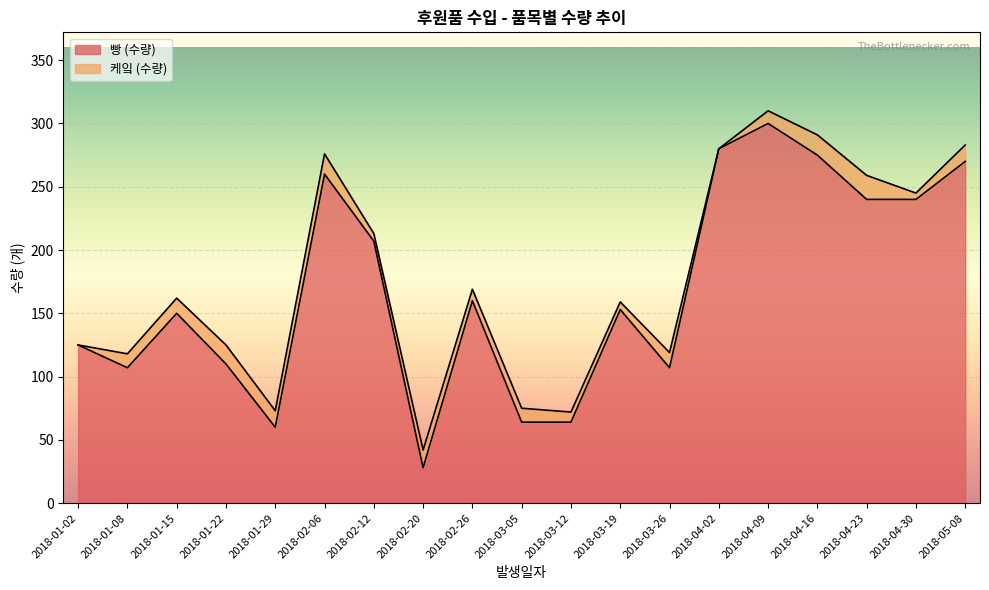

What is the label of the 13th point from the right?

2018-02-12